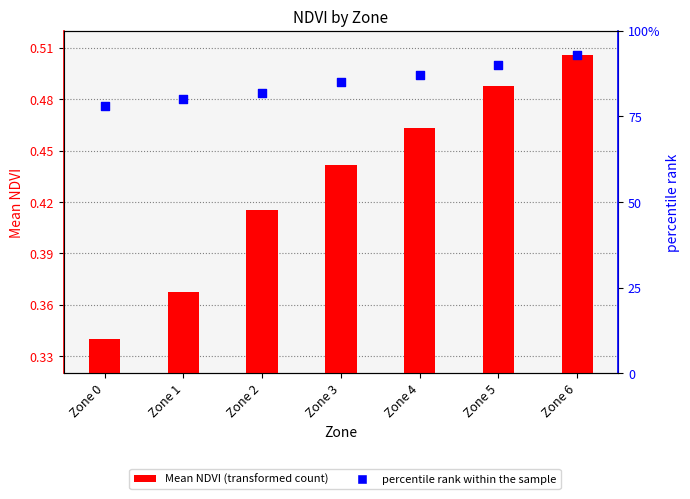

What is the total value across all series at Zone 0?

78.3